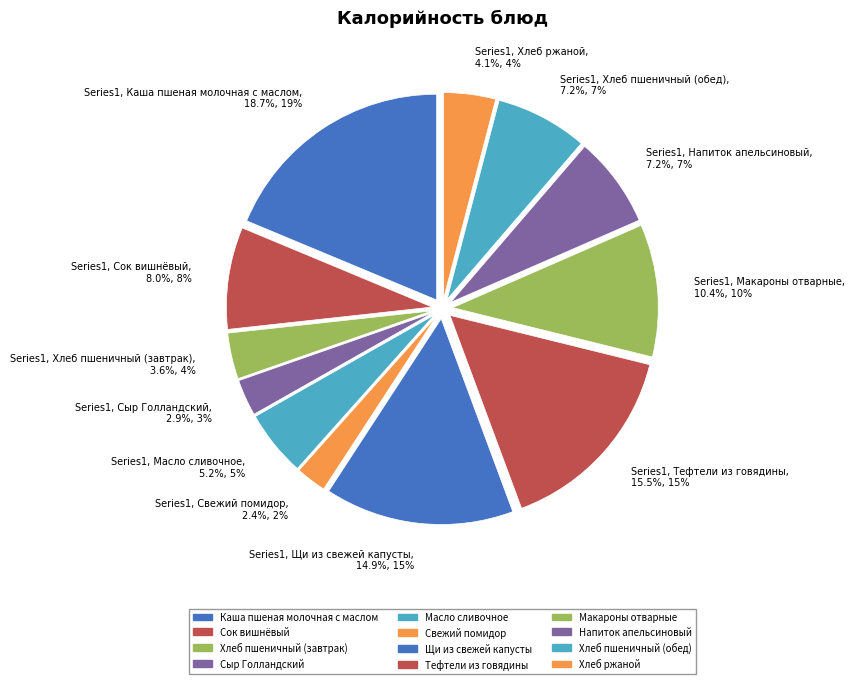

How many segments does this pie chart have?

12